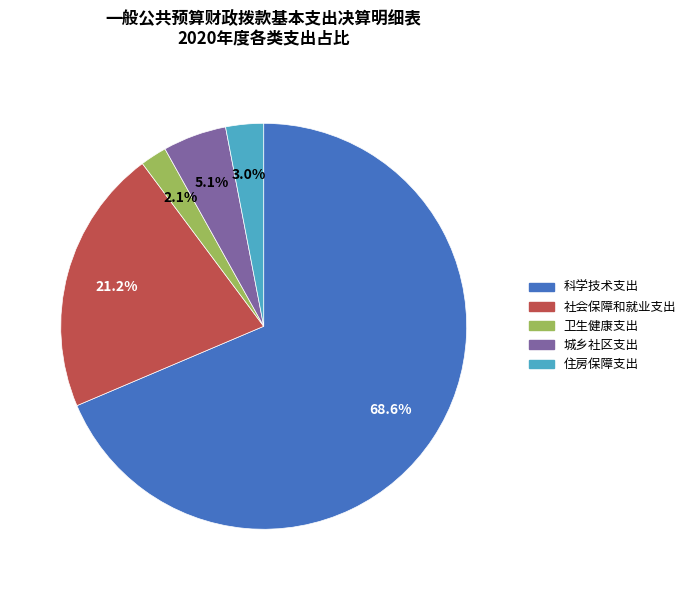

To the nearest percent, what is the difference between the largest and smallest slice percentages?

66%